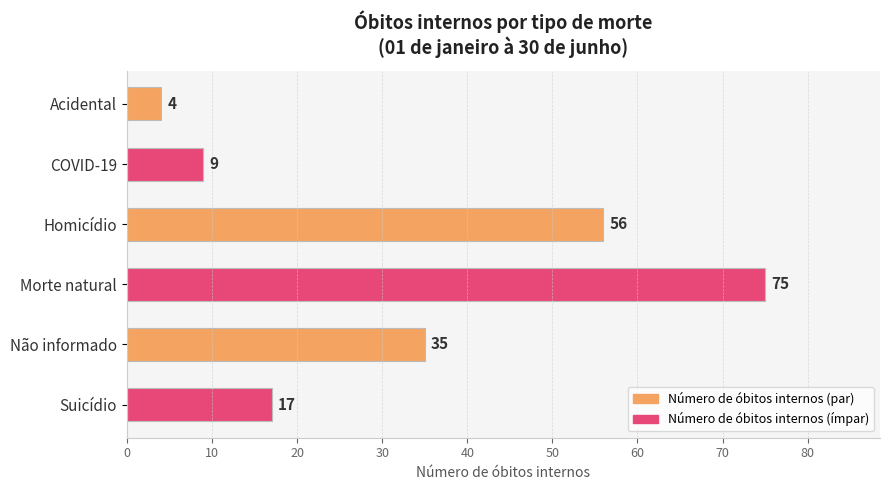

What is the label of the 1st bar from the bottom?

Suicídio